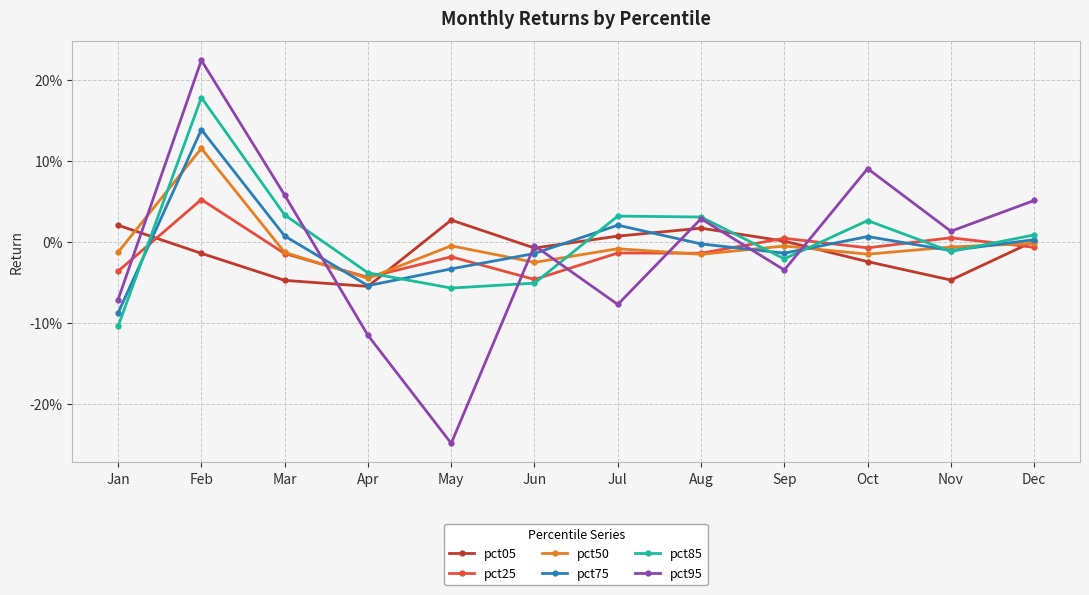

What are all the series names shown in the legend?

pct05, pct25, pct50, pct75, pct85, pct95